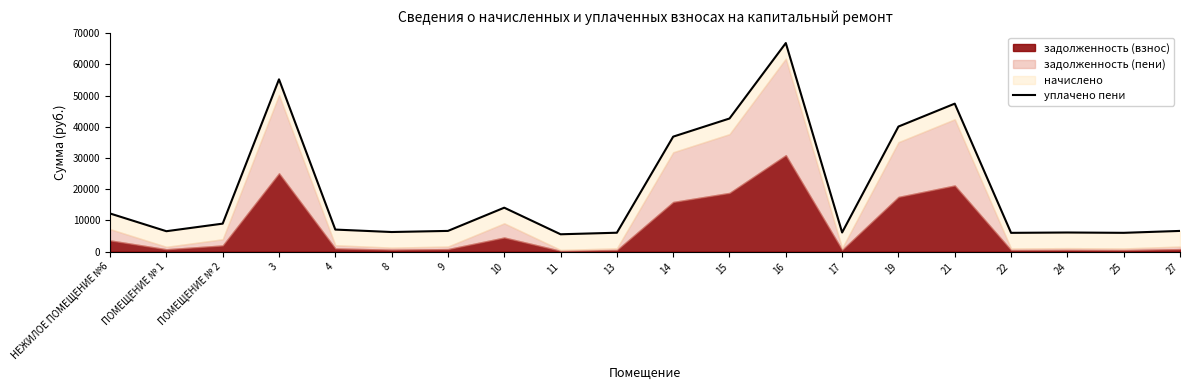

Between 3 and 10, which is larger?

3